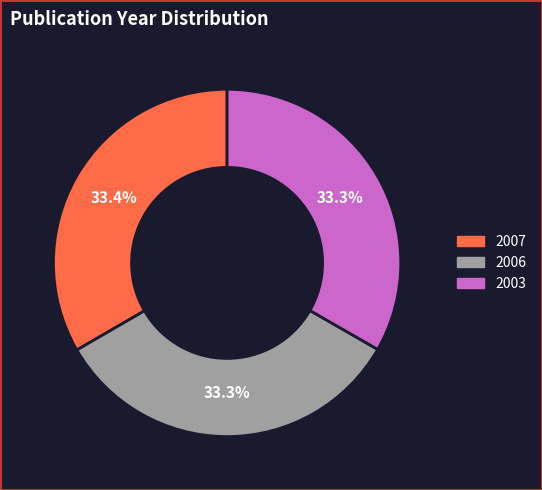

What is the ratio of the value at 2007 to the value at 2003?

1.0